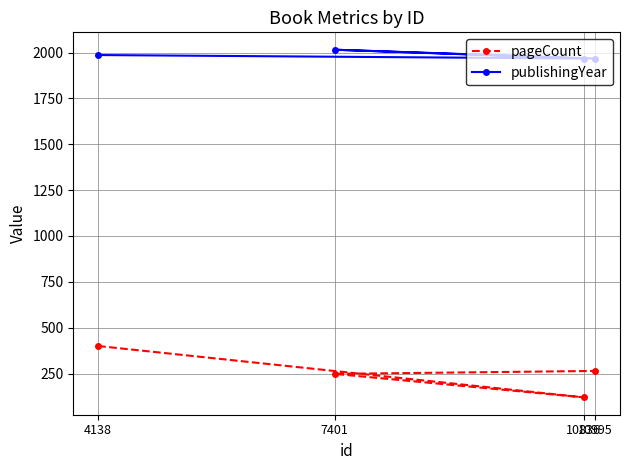

What is the average value of the pageCount series?

258